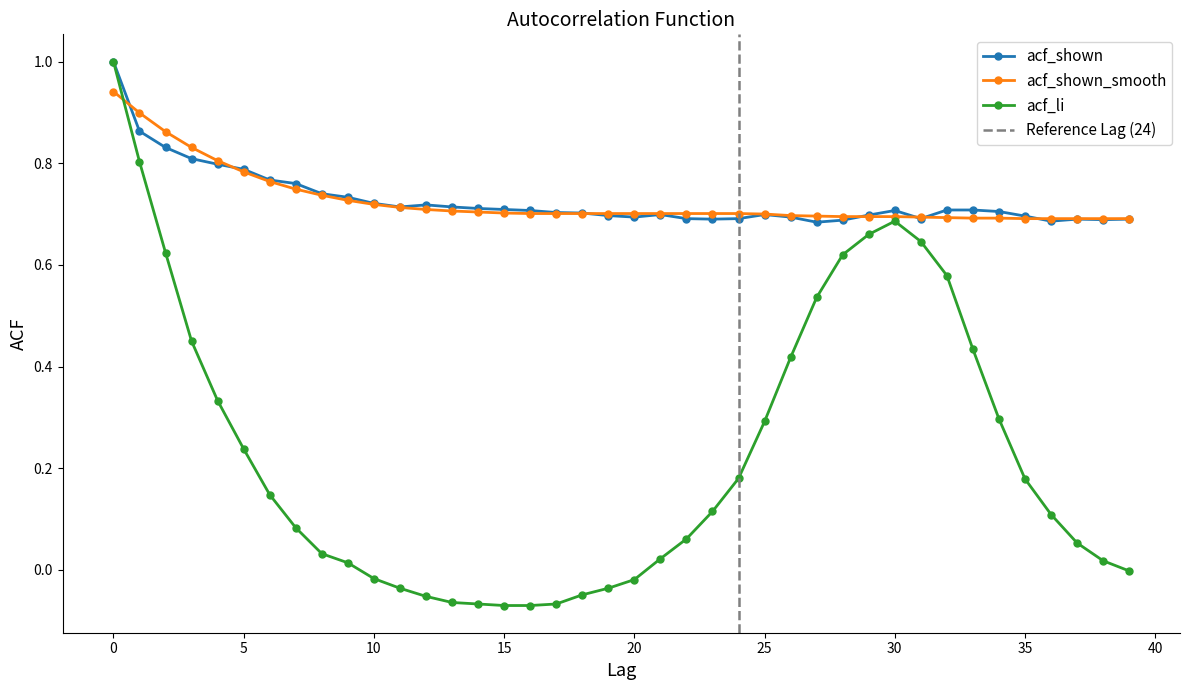

Reading left to right, what are all the values shown in this chart?

acf_li: 1.0	0.8	0.6	0.5	0.3	0.2	0.1	0.1	0.0	0.0	-0.0	-0.0	-0.1	-0.1	-0.1	-0.1	-0.1	-0.1	-0.0	-0.0	-0.0	0.0	0.1	0.1	0.2	0.3	0.4	0.5	0.6	0.7	0.7	0.6	0.6	0.4	0.3	0.2	0.1	0.1	0.0	-0.0
acf_shown: 1.0	0.9	0.8	0.8	0.8	0.8	0.8	0.8	0.7	0.7	0.7	0.7	0.7	0.7	0.7	0.7	0.7	0.7	0.7	0.7	0.7	0.7	0.7	0.7	0.7	0.7	0.7	0.7	0.7	0.7	0.7	0.7	0.7	0.7	0.7	0.7	0.7	0.7	0.7	0.7
acf_shown_smooth: 0.9	0.9	0.9	0.8	0.8	0.8	0.8	0.7	0.7	0.7	0.7	0.7	0.7	0.7	0.7	0.7	0.7	0.7	0.7	0.7	0.7	0.7	0.7	0.7	0.7	0.7	0.7	0.7	0.7	0.7	0.7	0.7	0.7	0.7	0.7	0.7	0.7	0.7	0.7	0.7